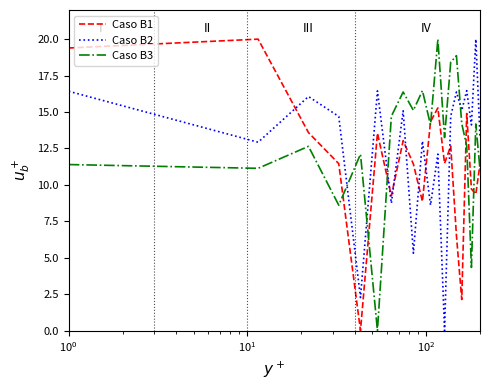

After their last crossing, which series has the higher values: Caso B2 or Caso B3?

Caso B2